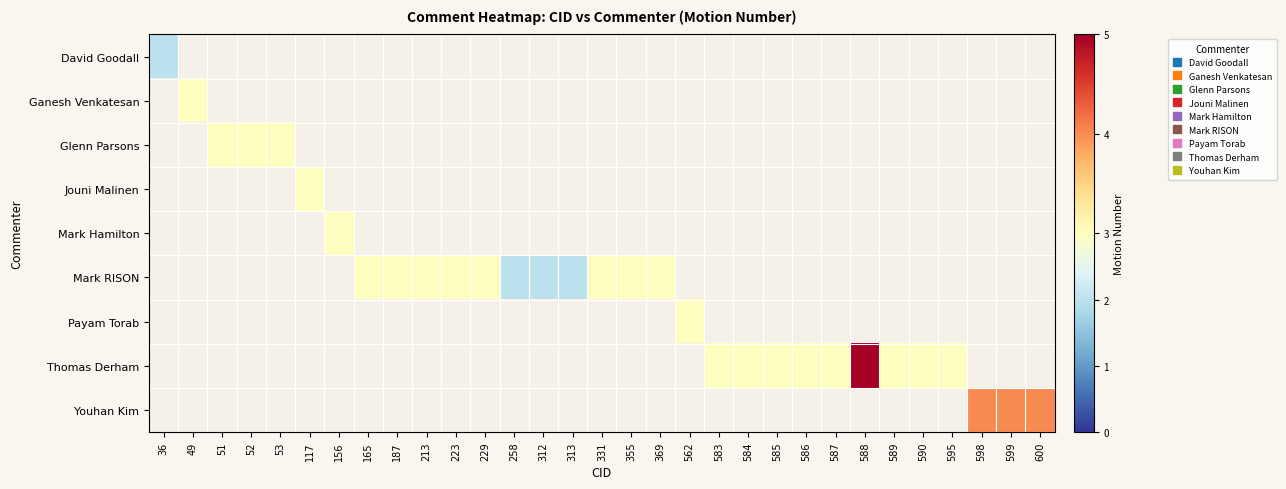

What is the greatest value displayed?

5.0